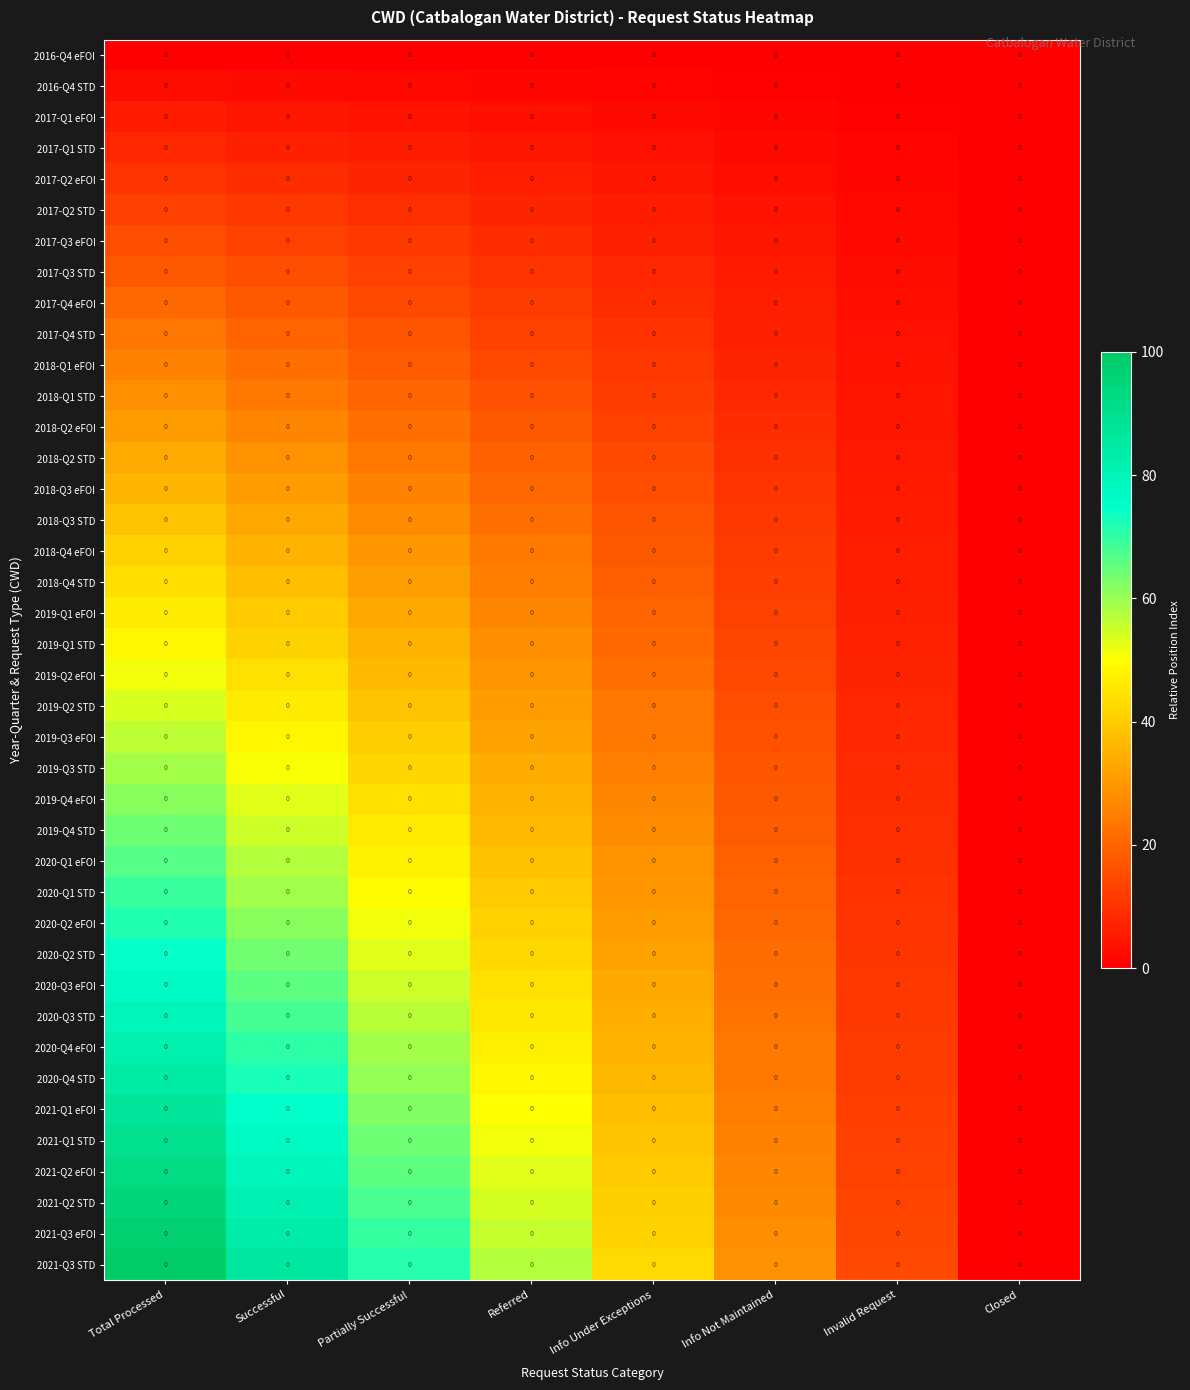

Reading right to left, list all the values displayed in this chart.

2016-Q4 eFOI: Closed=0.0	Invalid Request=0.0	Info Not Maintained=0.0	Info Under Exceptions=0.0	Referred=0.0	Partially Successful=0.0	Successful=0.0	Total Processed=0.0
2016-Q4 STD: Closed=0.0	Invalid Request=0.0	Info Not Maintained=0.0	Info Under Exceptions=0.0	Referred=0.0	Partially Successful=0.0	Successful=0.0	Total Processed=0.0
2017-Q1 eFOI: Closed=0.0	Invalid Request=0.0	Info Not Maintained=0.0	Info Under Exceptions=0.0	Referred=0.0	Partially Successful=0.0	Successful=0.0	Total Processed=0.0
2017-Q1 STD: Closed=0.0	Invalid Request=0.0	Info Not Maintained=0.0	Info Under Exceptions=0.0	Referred=0.0	Partially Successful=0.0	Successful=0.0	Total Processed=0.0
2017-Q2 eFOI: Closed=0.0	Invalid Request=0.0	Info Not Maintained=0.0	Info Under Exceptions=0.0	Referred=0.0	Partially Successful=0.0	Successful=0.0	Total Processed=0.0
2017-Q2 STD: Closed=0.0	Invalid Request=0.0	Info Not Maintained=0.0	Info Under Exceptions=0.0	Referred=0.0	Partially Successful=0.0	Successful=0.0	Total Processed=0.0
2017-Q3 eFOI: Closed=0.0	Invalid Request=0.0	Info Not Maintained=0.0	Info Under Exceptions=0.0	Referred=0.0	Partially Successful=0.0	Successful=0.0	Total Processed=0.0
2017-Q3 STD: Closed=0.0	Invalid Request=0.0	Info Not Maintained=0.0	Info Under Exceptions=0.0	Referred=0.0	Partially Successful=0.0	Successful=0.0	Total Processed=0.0
2017-Q4 eFOI: Closed=0.0	Invalid Request=0.0	Info Not Maintained=0.0	Info Under Exceptions=0.0	Referred=0.0	Partially Successful=0.0	Successful=0.0	Total Processed=0.0
2017-Q4 STD: Closed=0.0	Invalid Request=0.0	Info Not Maintained=0.0	Info Under Exceptions=0.0	Referred=0.0	Partially Successful=0.0	Successful=0.0	Total Processed=0.0
2018-Q1 eFOI: Closed=0.0	Invalid Request=0.0	Info Not Maintained=0.0	Info Under Exceptions=0.0	Referred=0.0	Partially Successful=0.0	Successful=0.0	Total Processed=0.0
2018-Q1 STD: Closed=0.0	Invalid Request=0.0	Info Not Maintained=0.0	Info Under Exceptions=0.0	Referred=0.0	Partially Successful=0.0	Successful=0.0	Total Processed=0.0
2018-Q2 eFOI: Closed=0.0	Invalid Request=0.0	Info Not Maintained=0.0	Info Under Exceptions=0.0	Referred=0.0	Partially Successful=0.0	Successful=0.0	Total Processed=0.0
2018-Q2 STD: Closed=0.0	Invalid Request=0.0	Info Not Maintained=0.0	Info Under Exceptions=0.0	Referred=0.0	Partially Successful=0.0	Successful=0.0	Total Processed=0.0
2018-Q3 eFOI: Closed=0.0	Invalid Request=0.0	Info Not Maintained=0.0	Info Under Exceptions=0.0	Referred=0.0	Partially Successful=0.0	Successful=0.0	Total Processed=0.0
2018-Q3 STD: Closed=0.0	Invalid Request=0.0	Info Not Maintained=0.0	Info Under Exceptions=0.0	Referred=0.0	Partially Successful=0.0	Successful=0.0	Total Processed=0.0
2018-Q4 eFOI: Closed=0.0	Invalid Request=0.0	Info Not Maintained=0.0	Info Under Exceptions=0.0	Referred=0.0	Partially Successful=0.0	Successful=0.0	Total Processed=0.0
2018-Q4 STD: Closed=0.0	Invalid Request=0.0	Info Not Maintained=0.0	Info Under Exceptions=0.0	Referred=0.0	Partially Successful=0.0	Successful=0.0	Total Processed=0.0
2019-Q1 eFOI: Closed=0.0	Invalid Request=0.0	Info Not Maintained=0.0	Info Under Exceptions=0.0	Referred=0.0	Partially Successful=0.0	Successful=0.0	Total Processed=0.0
2019-Q1 STD: Closed=0.0	Invalid Request=0.0	Info Not Maintained=0.0	Info Under Exceptions=0.0	Referred=0.0	Partially Successful=0.0	Successful=0.0	Total Processed=0.0
2019-Q2 eFOI: Closed=0.0	Invalid Request=0.0	Info Not Maintained=0.0	Info Under Exceptions=0.0	Referred=0.0	Partially Successful=0.0	Successful=0.0	Total Processed=0.0
2019-Q2 STD: Closed=0.0	Invalid Request=0.0	Info Not Maintained=0.0	Info Under Exceptions=0.0	Referred=0.0	Partially Successful=0.0	Successful=0.0	Total Processed=0.0
2019-Q3 eFOI: Closed=0.0	Invalid Request=0.0	Info Not Maintained=0.0	Info Under Exceptions=0.0	Referred=0.0	Partially Successful=0.0	Successful=0.0	Total Processed=0.0
2019-Q3 STD: Closed=0.0	Invalid Request=0.0	Info Not Maintained=0.0	Info Under Exceptions=0.0	Referred=0.0	Partially Successful=0.0	Successful=0.0	Total Processed=0.0
2019-Q4 eFOI: Closed=0.0	Invalid Request=0.0	Info Not Maintained=0.0	Info Under Exceptions=0.0	Referred=0.0	Partially Successful=0.0	Successful=0.0	Total Processed=0.0
2019-Q4 STD: Closed=0.0	Invalid Request=0.0	Info Not Maintained=0.0	Info Under Exceptions=0.0	Referred=0.0	Partially Successful=0.0	Successful=0.0	Total Processed=0.0
2020-Q1 eFOI: Closed=0.0	Invalid Request=0.0	Info Not Maintained=0.0	Info Under Exceptions=0.0	Referred=0.0	Partially Successful=0.0	Successful=0.0	Total Processed=0.0
2020-Q1 STD: Closed=0.0	Invalid Request=0.0	Info Not Maintained=0.0	Info Under Exceptions=0.0	Referred=0.0	Partially Successful=0.0	Successful=0.0	Total Processed=0.0
2020-Q2 eFOI: Closed=0.0	Invalid Request=0.0	Info Not Maintained=0.0	Info Under Exceptions=0.0	Referred=0.0	Partially Successful=0.0	Successful=0.0	Total Processed=0.0
2020-Q2 STD: Closed=0.0	Invalid Request=0.0	Info Not Maintained=0.0	Info Under Exceptions=0.0	Referred=0.0	Partially Successful=0.0	Successful=0.0	Total Processed=0.0
2020-Q3 eFOI: Closed=0.0	Invalid Request=0.0	Info Not Maintained=0.0	Info Under Exceptions=0.0	Referred=0.0	Partially Successful=0.0	Successful=0.0	Total Processed=0.0
2020-Q3 STD: Closed=0.0	Invalid Request=0.0	Info Not Maintained=0.0	Info Under Exceptions=0.0	Referred=0.0	Partially Successful=0.0	Successful=0.0	Total Processed=0.0
2020-Q4 eFOI: Closed=0.0	Invalid Request=0.0	Info Not Maintained=0.0	Info Under Exceptions=0.0	Referred=0.0	Partially Successful=0.0	Successful=0.0	Total Processed=0.0
2020-Q4 STD: Closed=0.0	Invalid Request=0.0	Info Not Maintained=0.0	Info Under Exceptions=0.0	Referred=0.0	Partially Successful=0.0	Successful=0.0	Total Processed=0.0
2021-Q1 eFOI: Closed=0.0	Invalid Request=0.0	Info Not Maintained=0.0	Info Under Exceptions=0.0	Referred=0.0	Partially Successful=0.0	Successful=0.0	Total Processed=0.0
2021-Q1 STD: Closed=0.0	Invalid Request=0.0	Info Not Maintained=0.0	Info Under Exceptions=0.0	Referred=0.0	Partially Successful=0.0	Successful=0.0	Total Processed=0.0
2021-Q2 eFOI: Closed=0.0	Invalid Request=0.0	Info Not Maintained=0.0	Info Under Exceptions=0.0	Referred=0.0	Partially Successful=0.0	Successful=0.0	Total Processed=0.0
2021-Q2 STD: Closed=0.0	Invalid Request=0.0	Info Not Maintained=0.0	Info Under Exceptions=0.0	Referred=0.0	Partially Successful=0.0	Successful=0.0	Total Processed=0.0
2021-Q3 eFOI: Closed=0.0	Invalid Request=0.0	Info Not Maintained=0.0	Info Under Exceptions=0.0	Referred=0.0	Partially Successful=0.0	Successful=0.0	Total Processed=0.0
2021-Q3 STD: Closed=0.0	Invalid Request=0.0	Info Not Maintained=0.0	Info Under Exceptions=0.0	Referred=0.0	Partially Successful=0.0	Successful=0.0	Total Processed=0.0